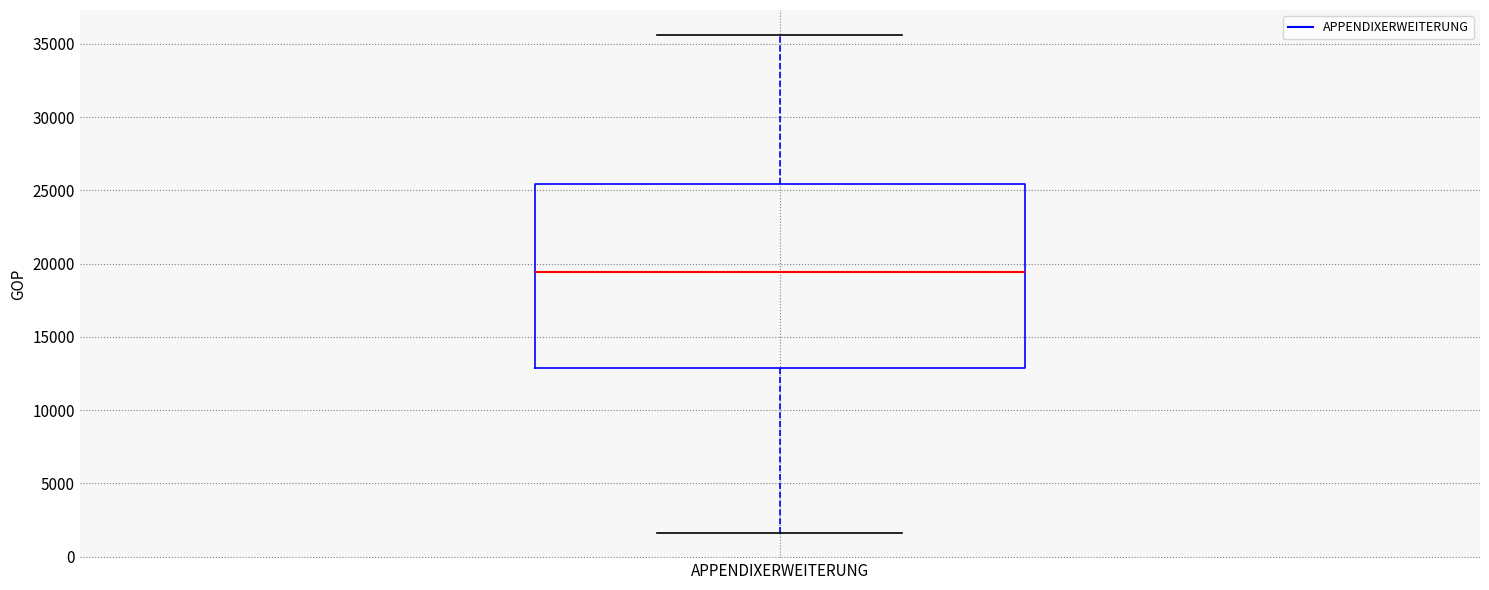

Read this box plot against the y-axis: the position of the median line, the range covered by the box, and the ends of both whiskers. The values are not printed on the chart, so give them approximately, as read against the axis.

median 19500, box 13000 to 25500, whiskers 1500 to 35500